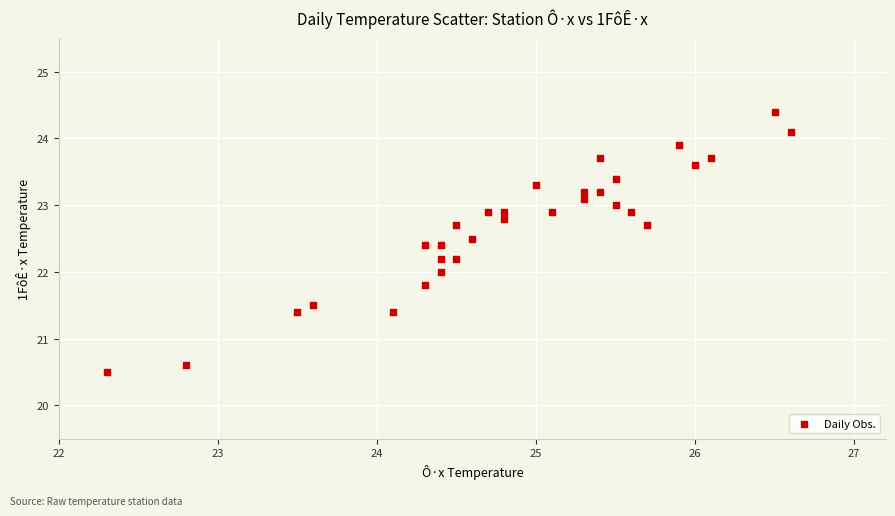

What is the range of Y values (max minus min)?

3.9